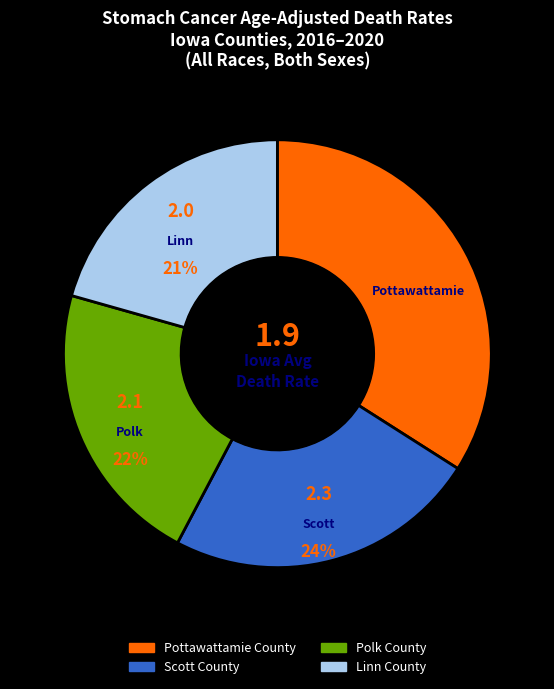

To the nearest percent, what is the difference between the Polk County and Linn County slice percentages?

1%